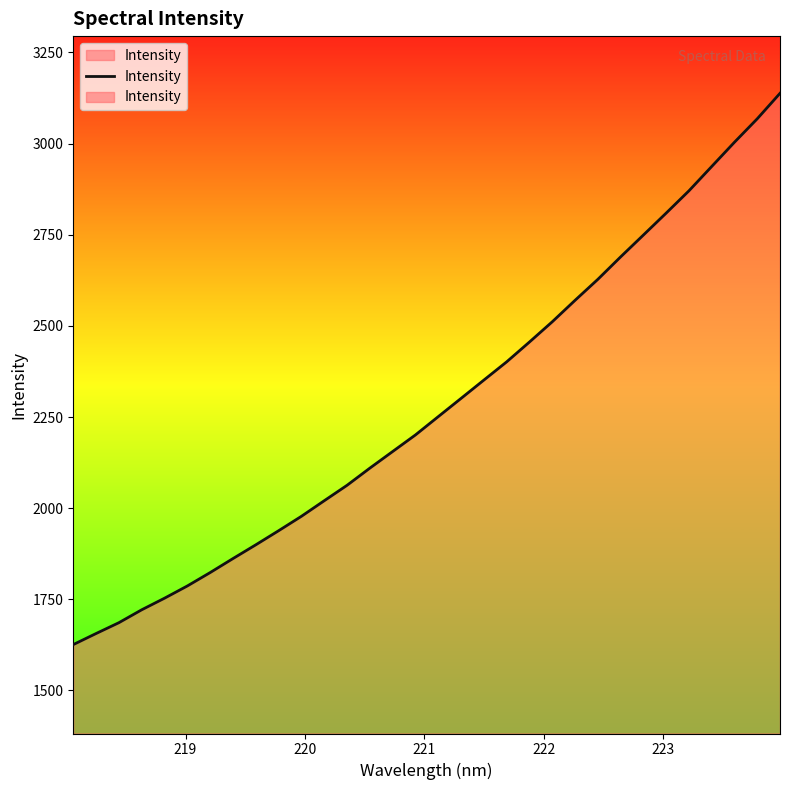

What is the maximum value shown in the chart?

3138.0